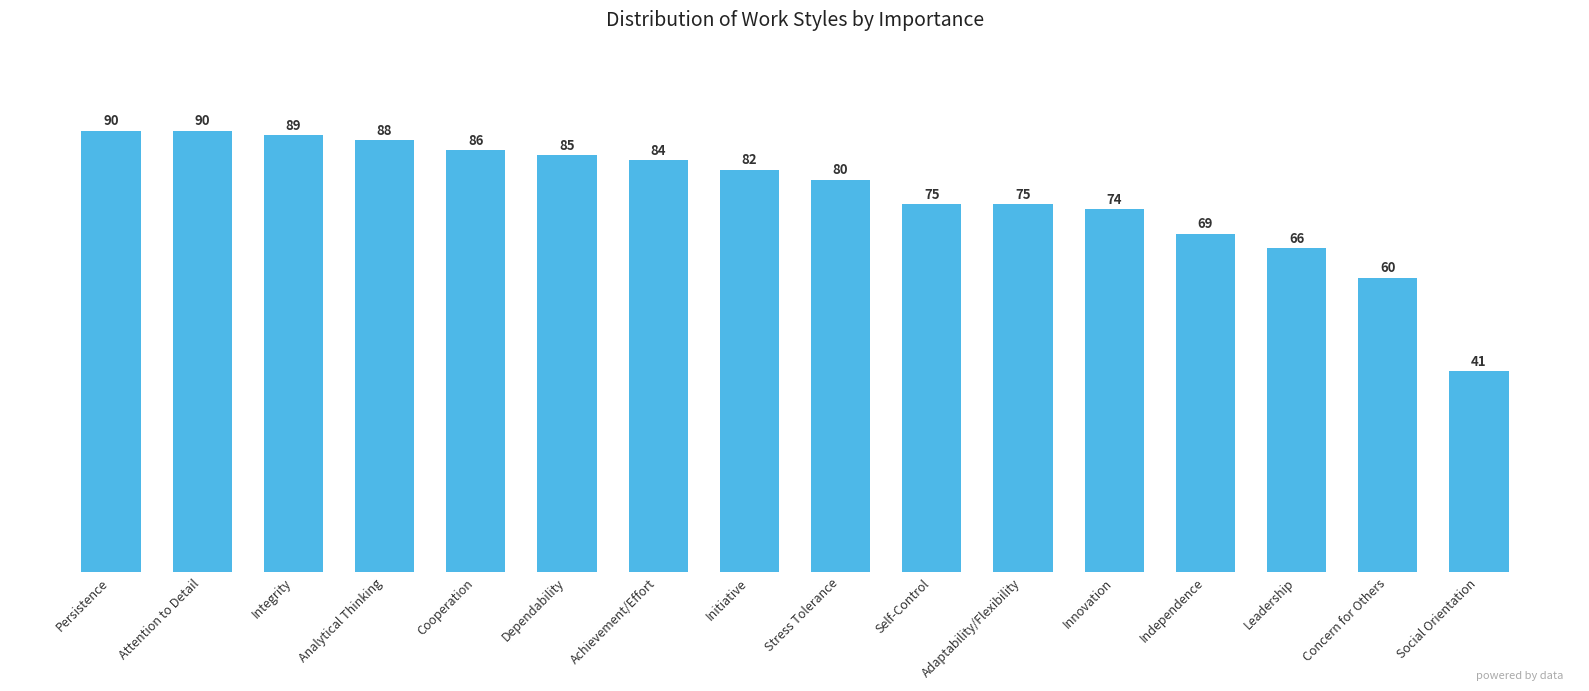

Count the number of data series in this chart.

1